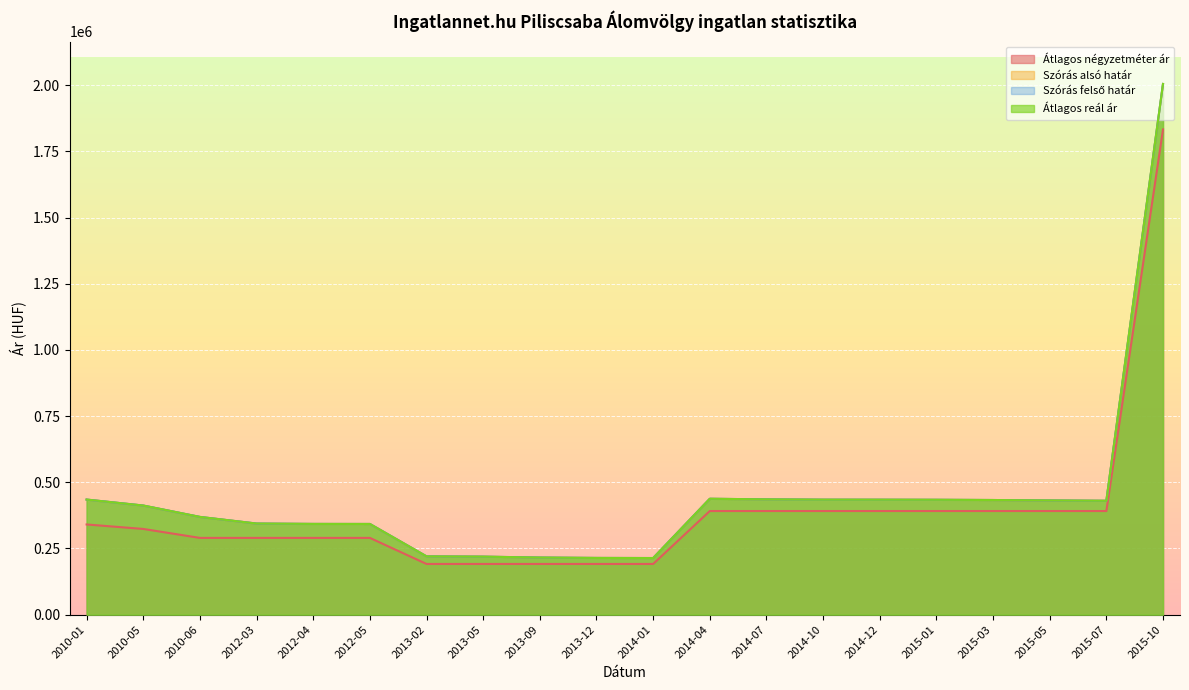

Where is the first local minimum for Szórás felső határ?

2014-01